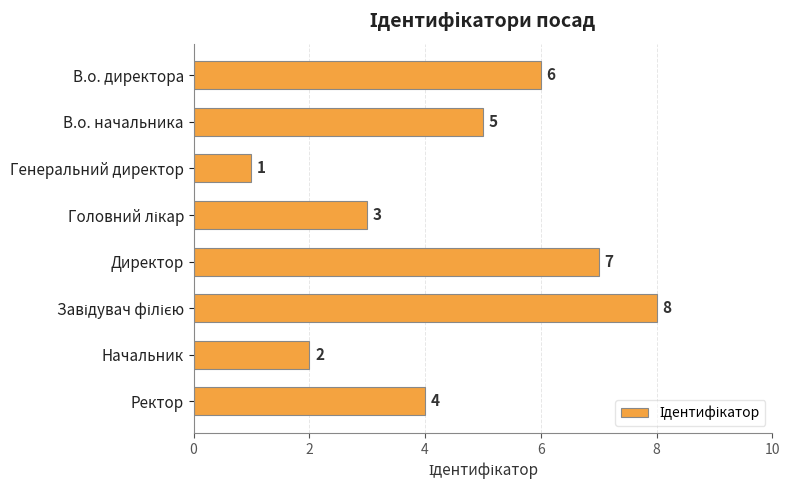

What position from the bottom is Директор?

4